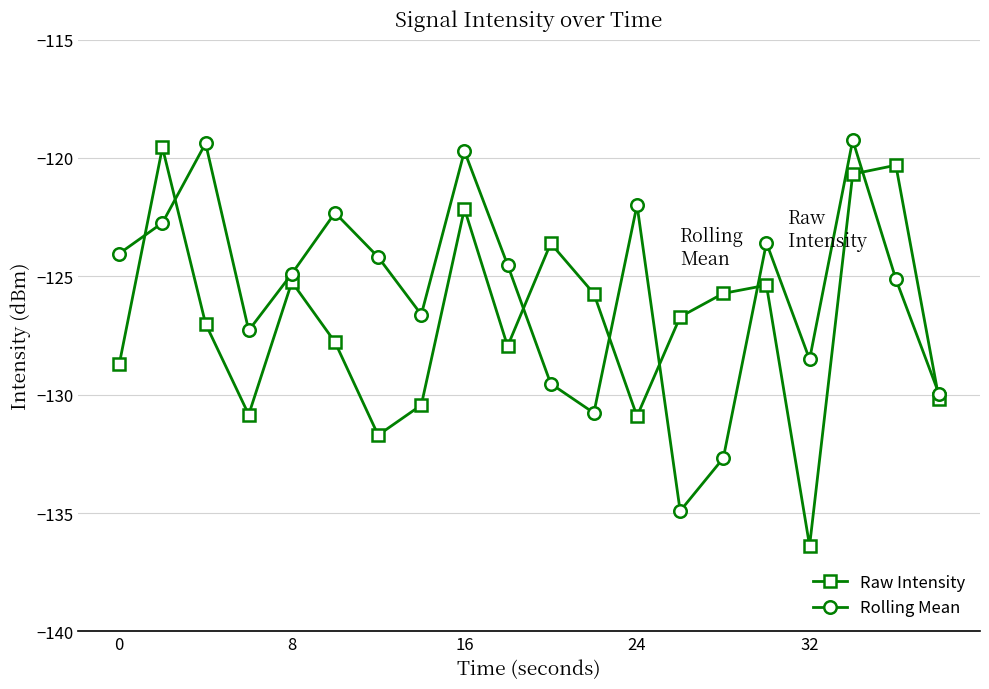

In Raw Intensity, how many points are higher than both neighbors (excluding endpoints)?

6